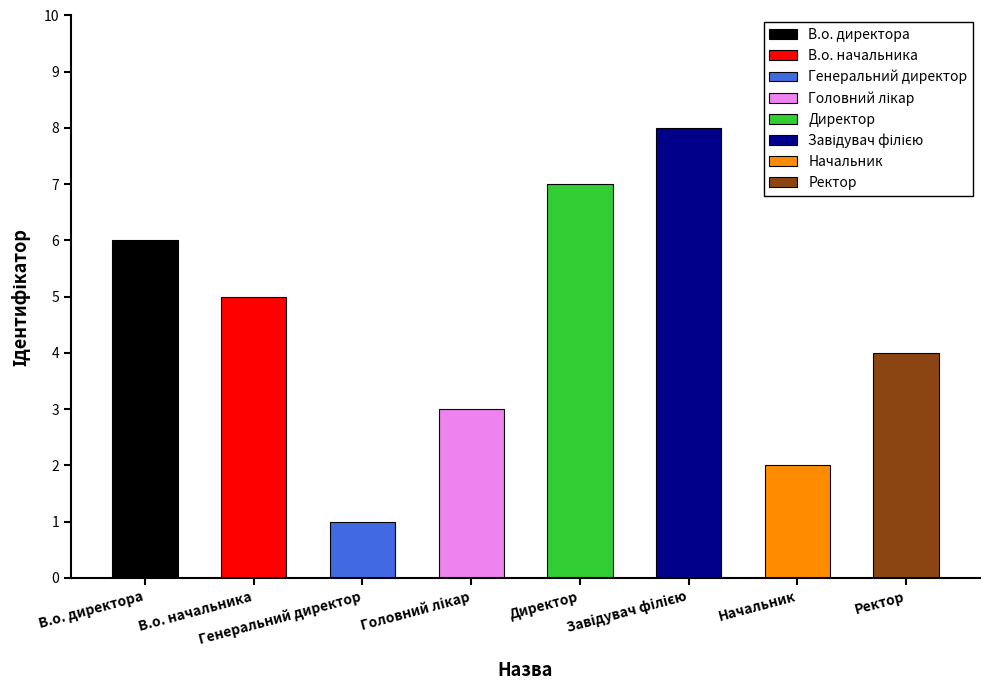

Between Головний лікар and Начальник, which is larger?

Головний лікар